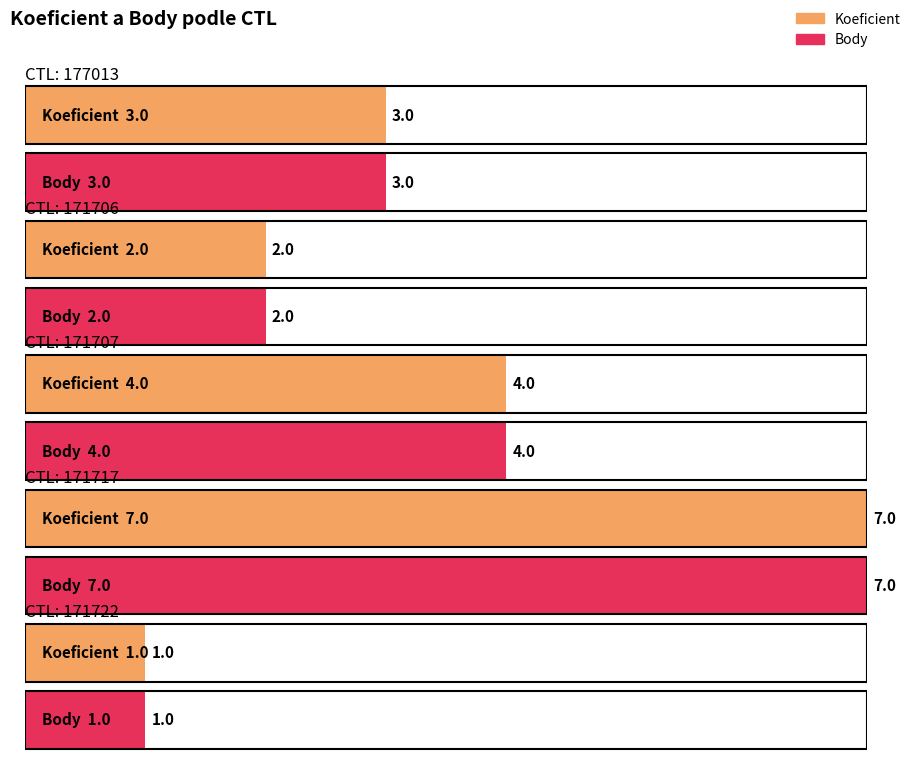

How many data points in Body are above 3?

2